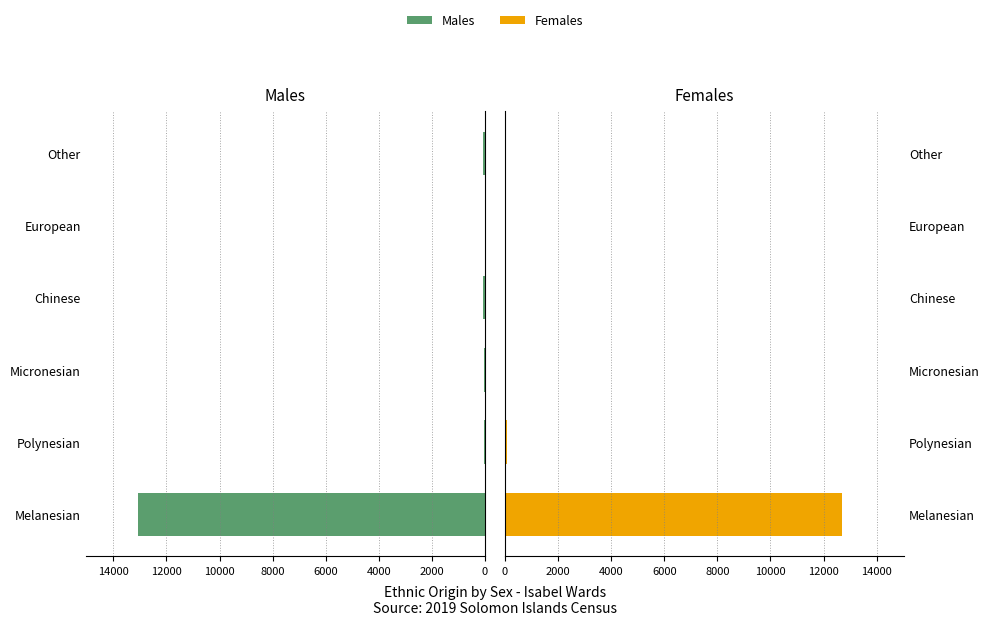

How many data points does each series have?

6